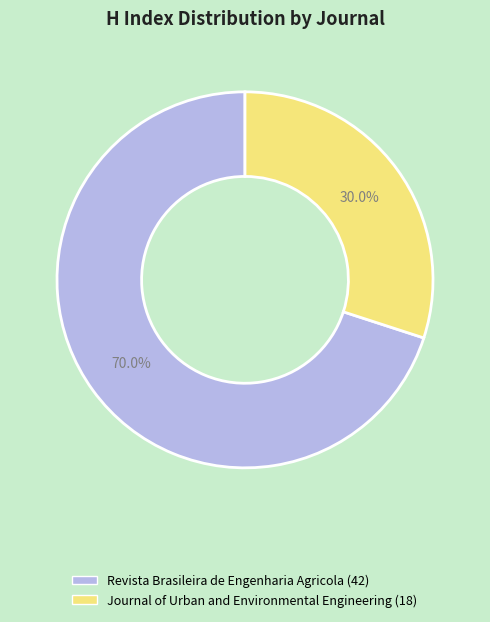

Which slice is the smallest?

Journal of Urban and Environmental Engineering